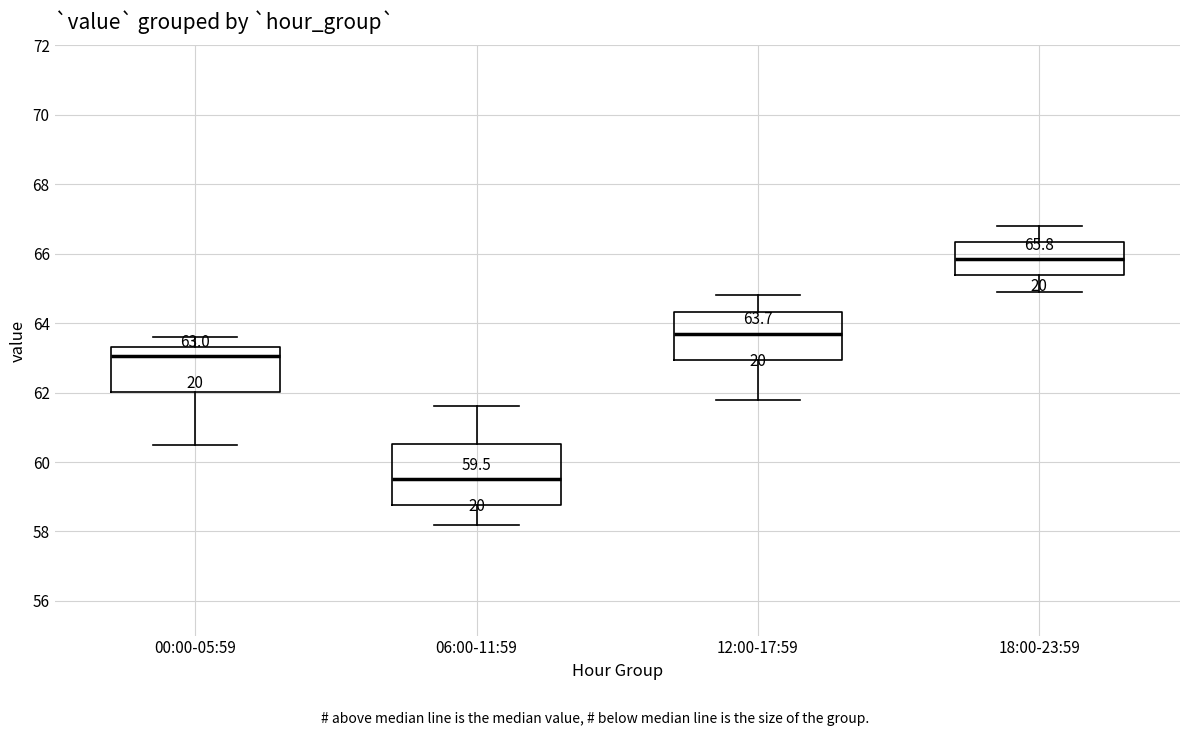

Which box is the tallest, from its lower edge to its upper edge?

06:00-11:59